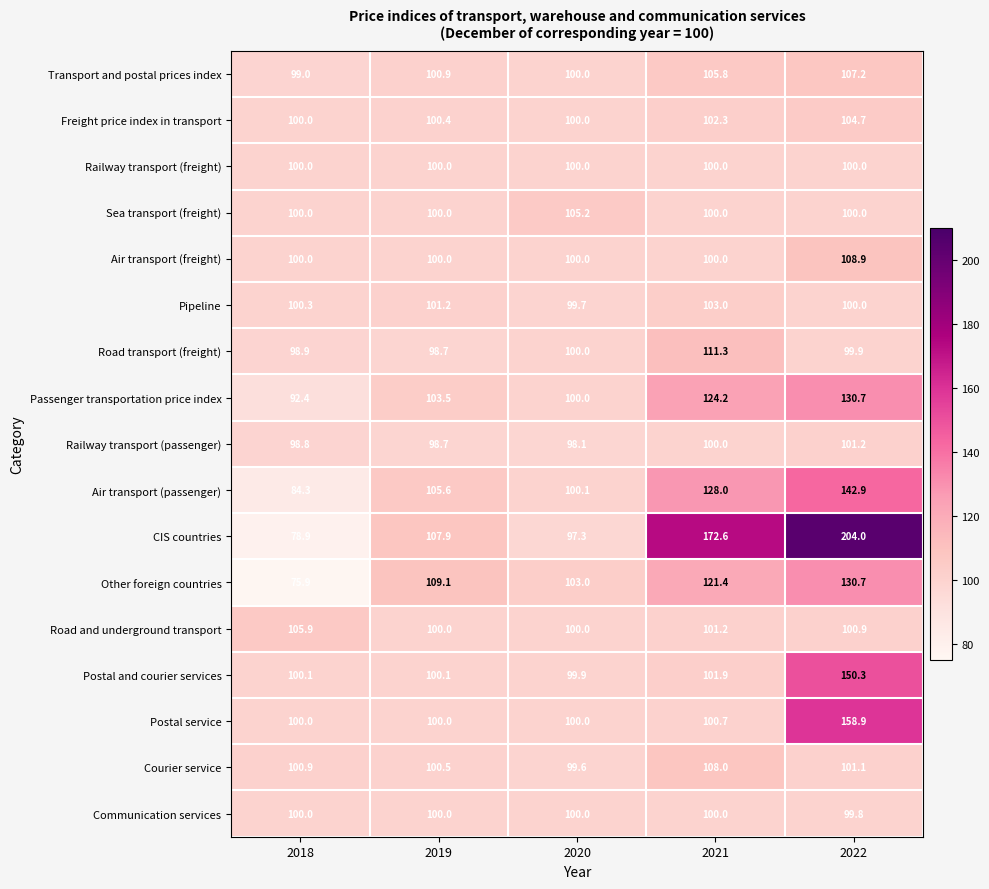

The Road transport (freight) series shows 100.0 at 2020. True or false?

True